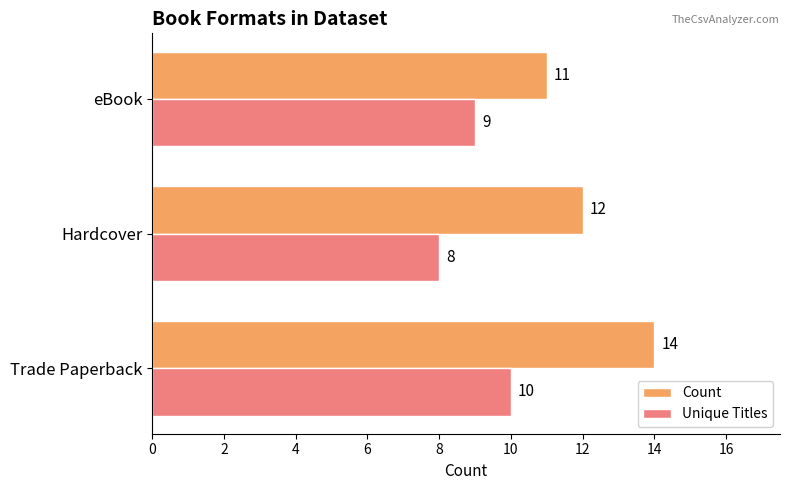

Rank the series at Trade Paperback from highest to lowest value.

Count, Unique Titles